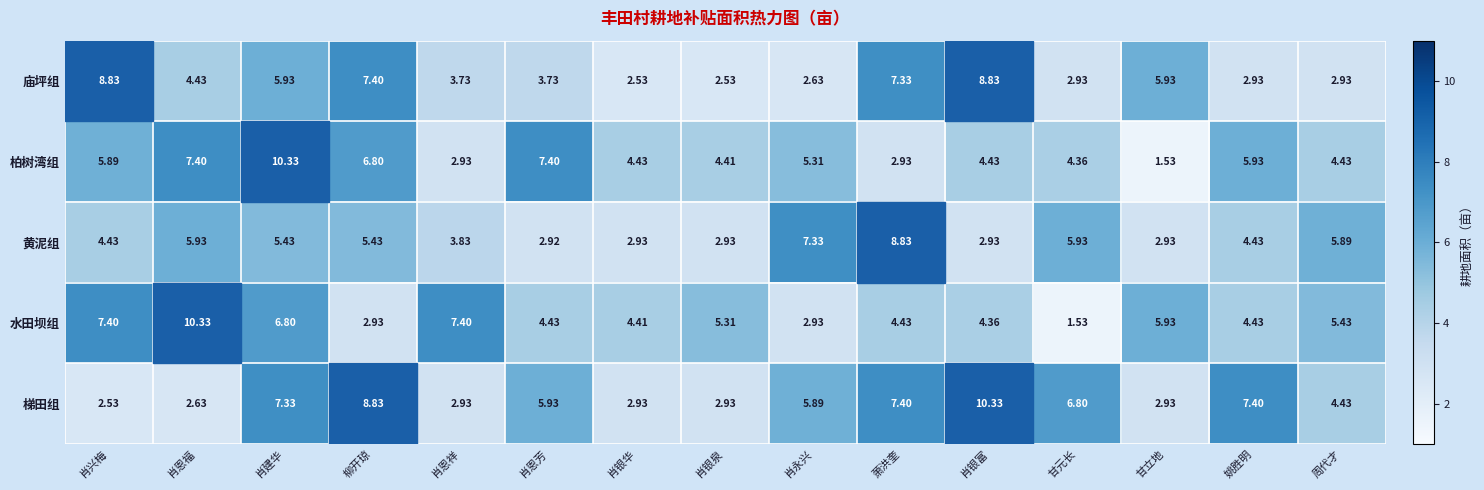

At 萧洪奎, list the series in order from largest to smallest.

黄泥组, 梯田组, 庙坪组, 水田坝组, 柏树湾组